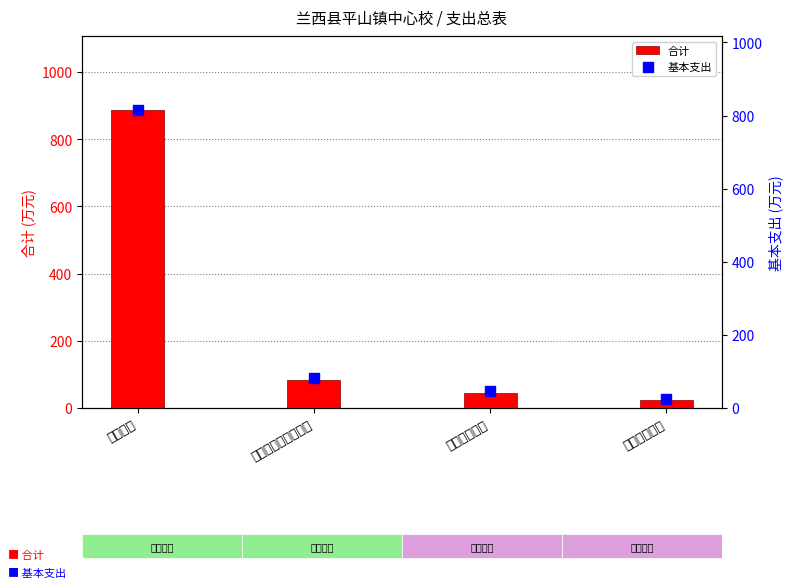

What are all the series names shown in the legend?

合计, 基本支出